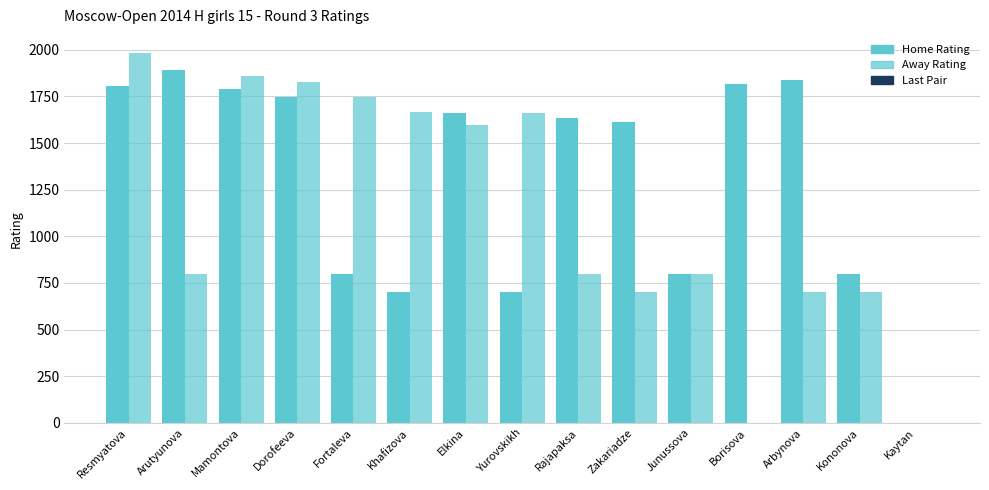

Reading left to right, extract all data points from this chart.

Home Rating: 1807	1894	1790	1746	800	700	1663	700	1635	1611	800	1818	1837	800	0
Away Rating: 1981	800	1857	1828	1746	1665	1595	1661	800	700	800	0	700	700	0